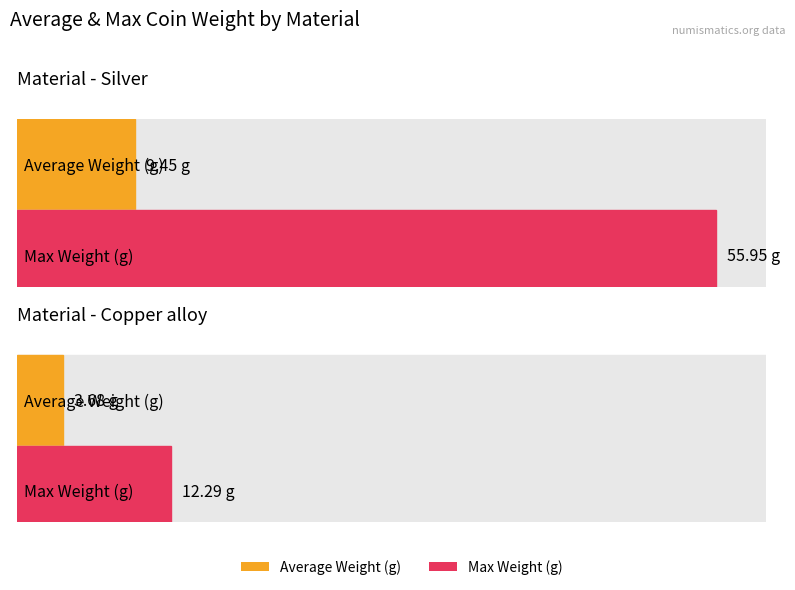

True or false: Max Weight (g) has a value of 56.0 at Silver.

True